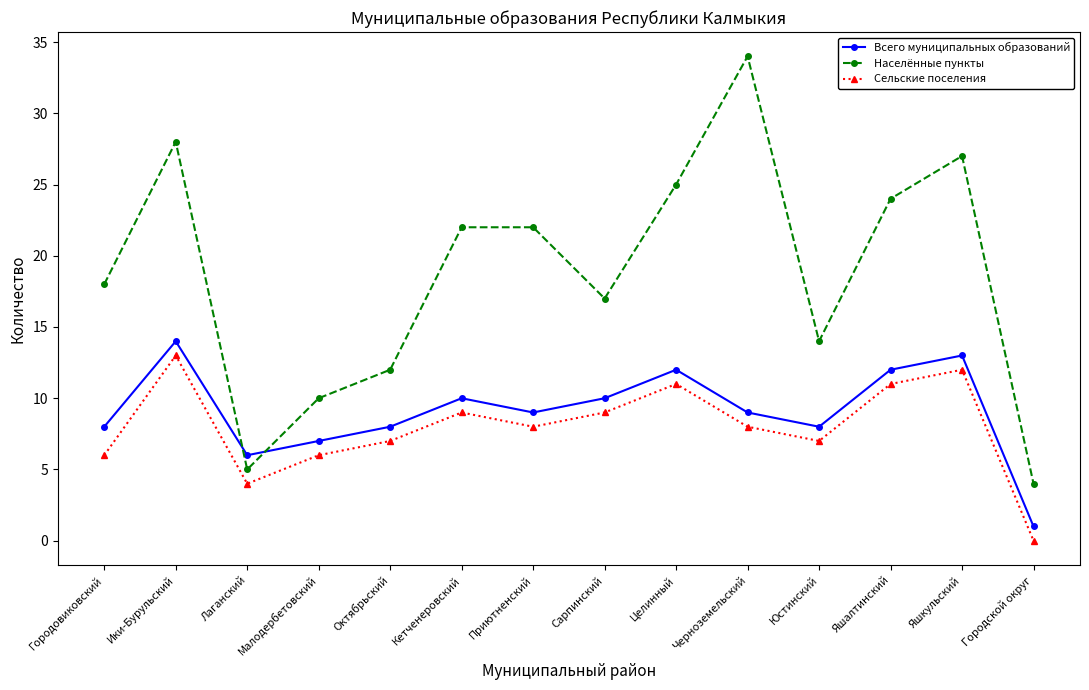

Which category has the lowest value across all series?

Городской округ